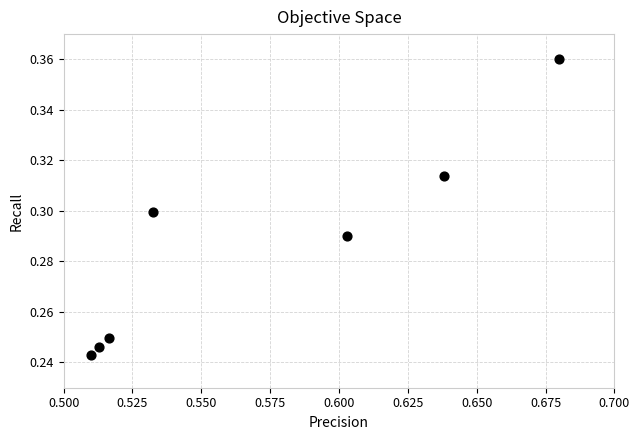

What is the average X value?

0.6